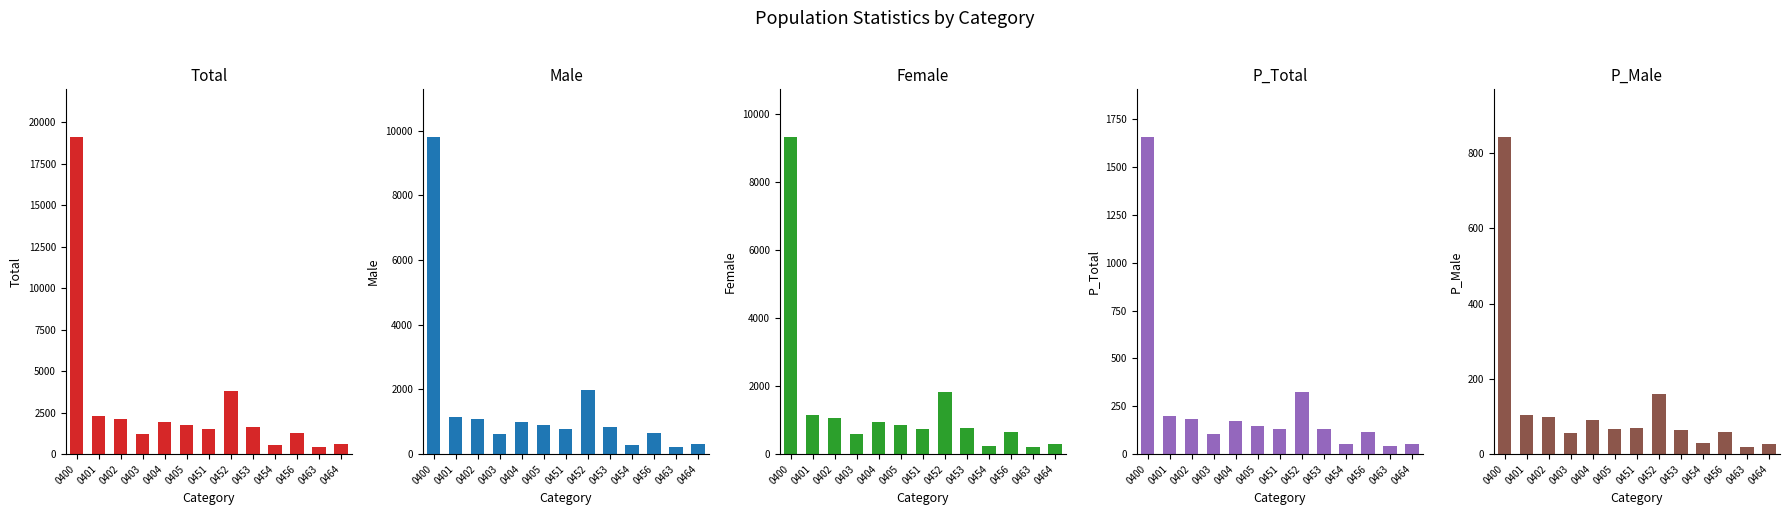

How many bars are there in each group?

5